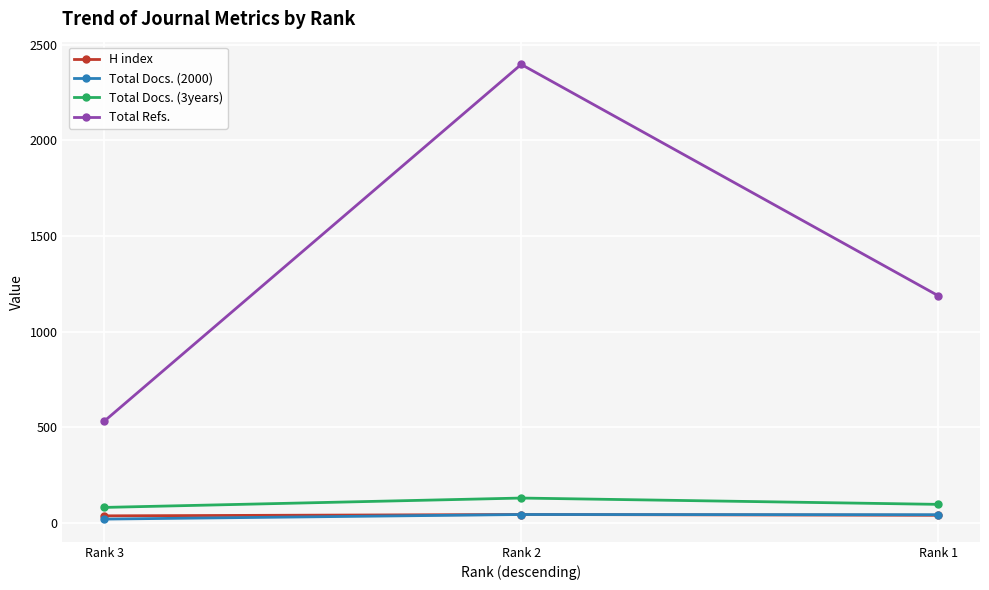

What is the spread (max minus min) of values at Rank 1?

1147